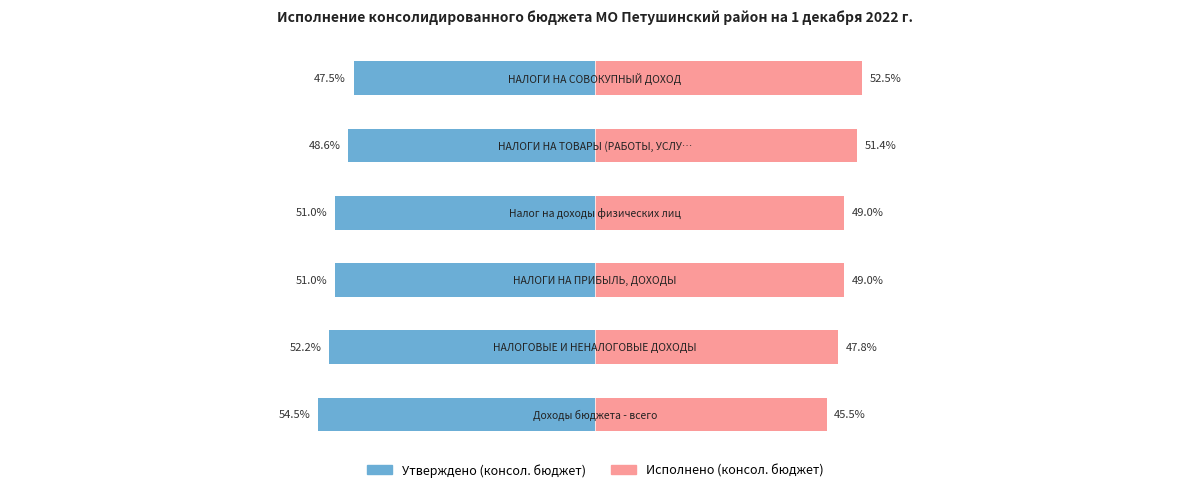

What is the smallest value displayed?

-54.5